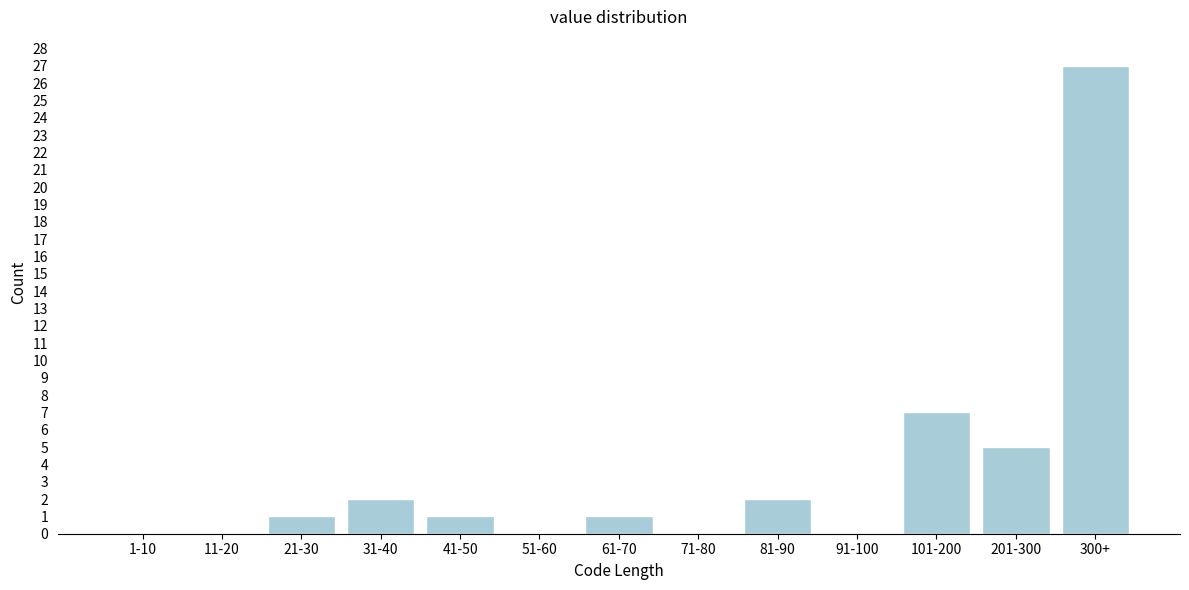

Reading right to left, what are all the values shown in this chart?

300+=27	201-300=5	101-200=7	91-100=0	81-90=2	71-80=0	61-70=1	51-60=0	41-50=1	31-40=2	21-30=1	11-20=0	1-10=0